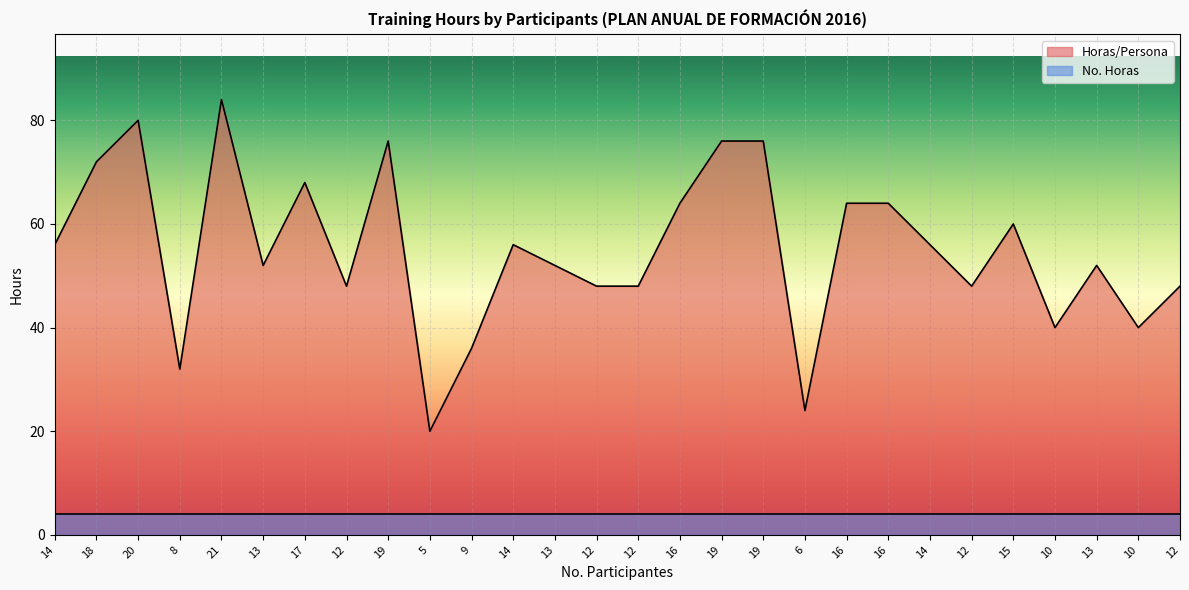

Rank the categories by value from highest to lowest.

21, 20, 19, 19, 19, 18, 17, 16, 16, 16, 15, 14, 14, 14, 13, 13, 13, 12, 12, 12, 12, 12, 10, 10, 9, 8, 6, 5